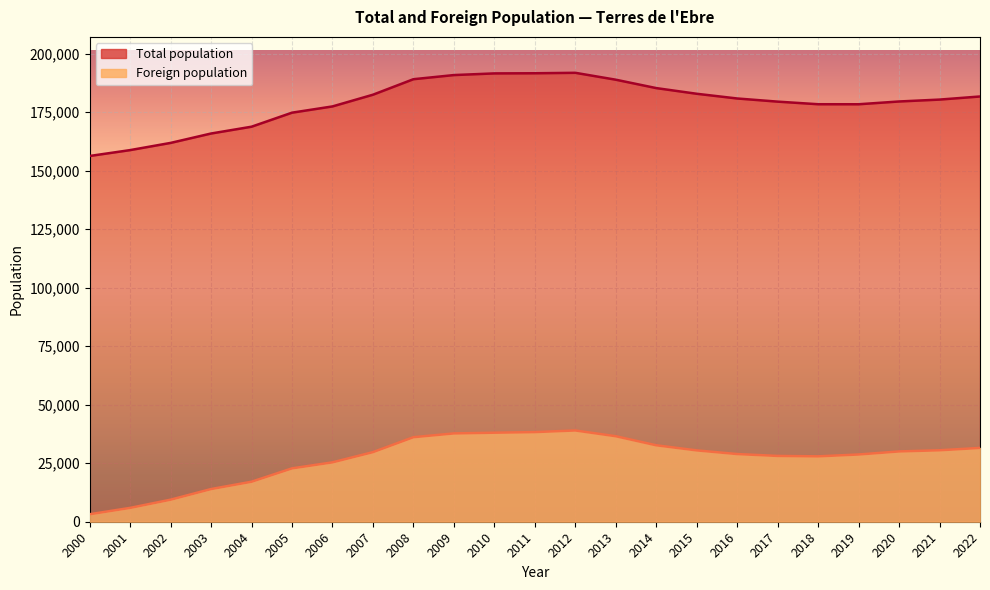

What is the spread (max minus min) of values at 2004?

151698